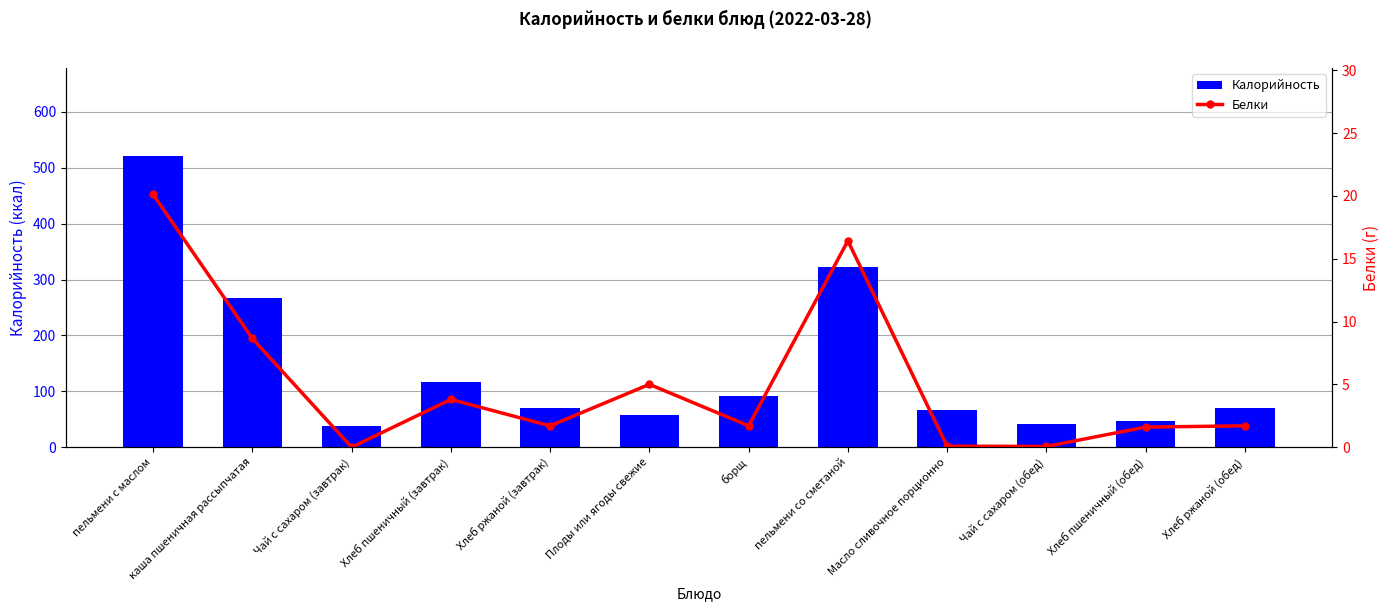

What is the average value of the Белки series?

5.1